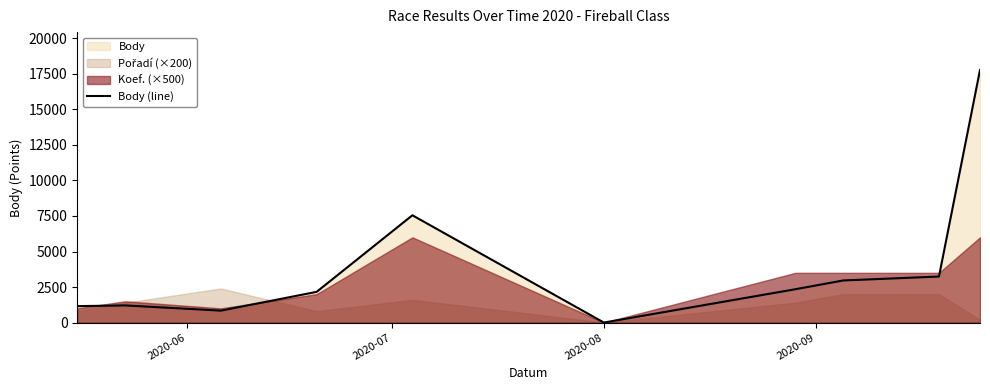

How many data points are above 2346?

4